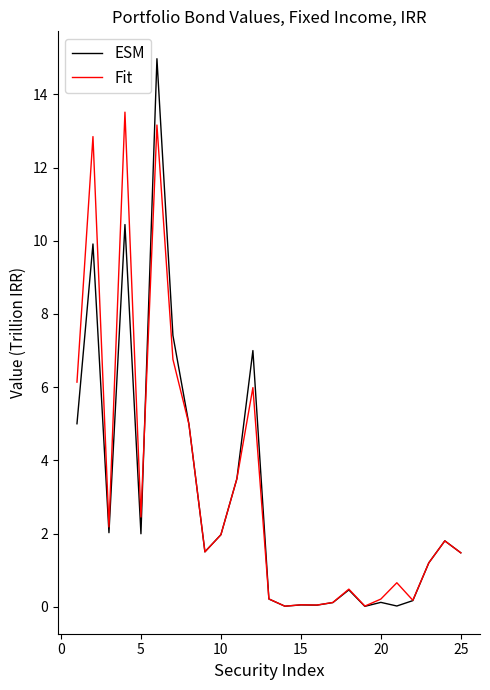

True or false: Fit and ESM cross at least once.

True